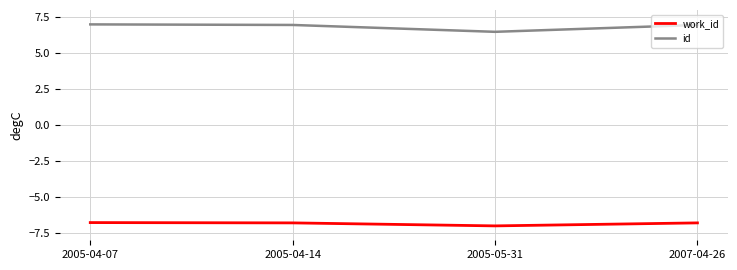

What is the maximum value for id?

7.0